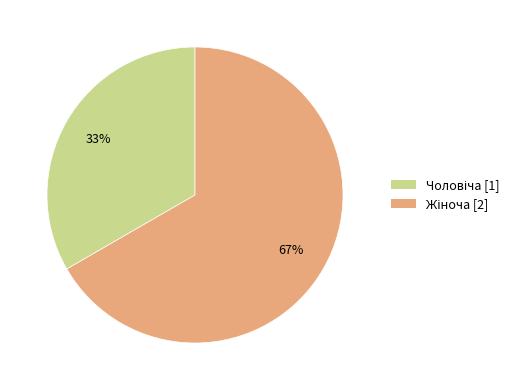

Is there any slice that represents more than half of the pie?

Yes